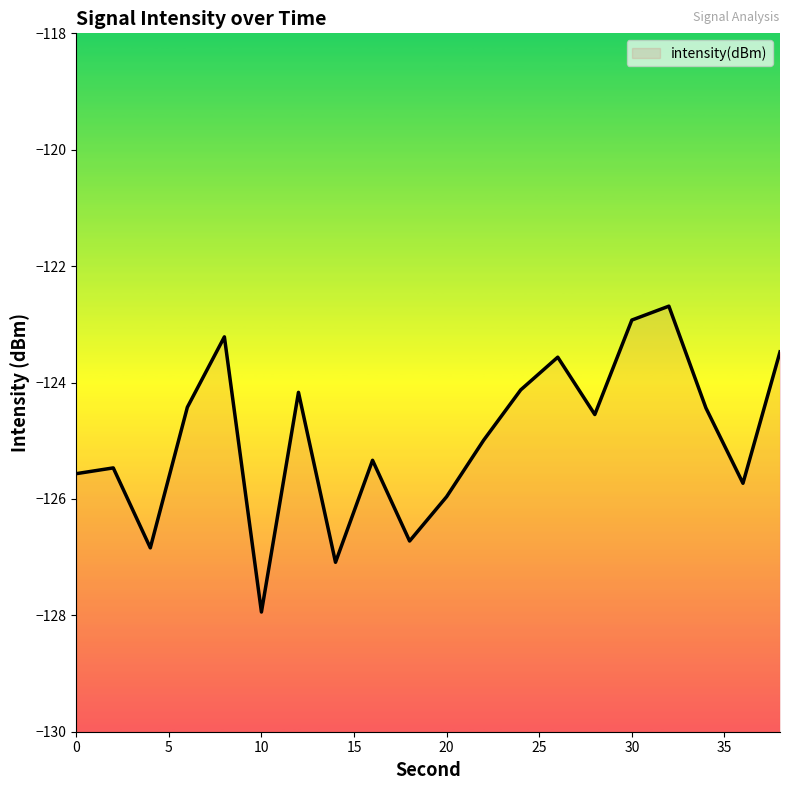

At which label is the value closest to -125?

22